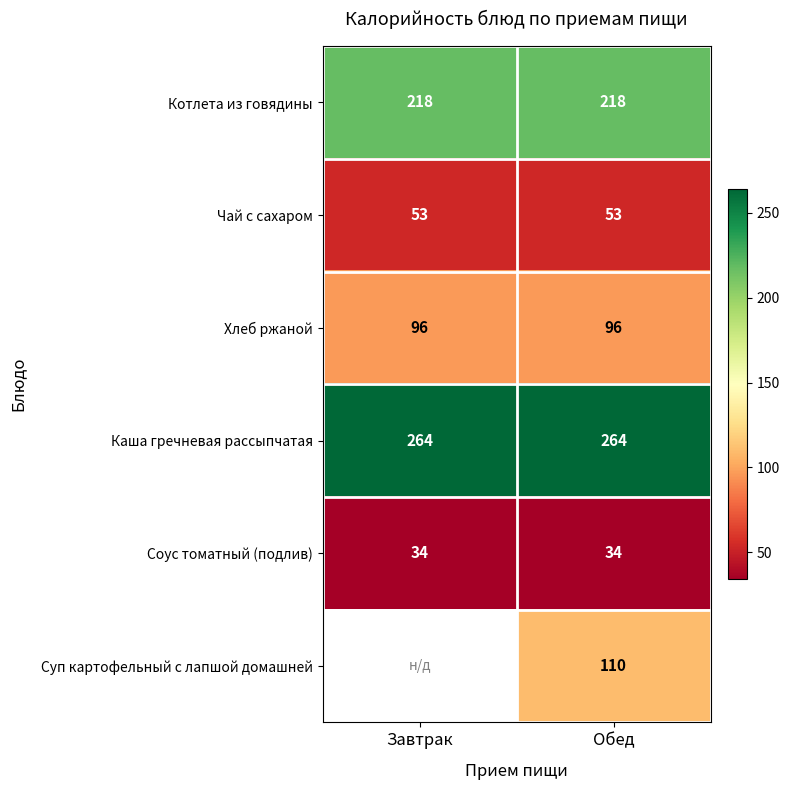

At which category is the sum across all series the highest?

Обед